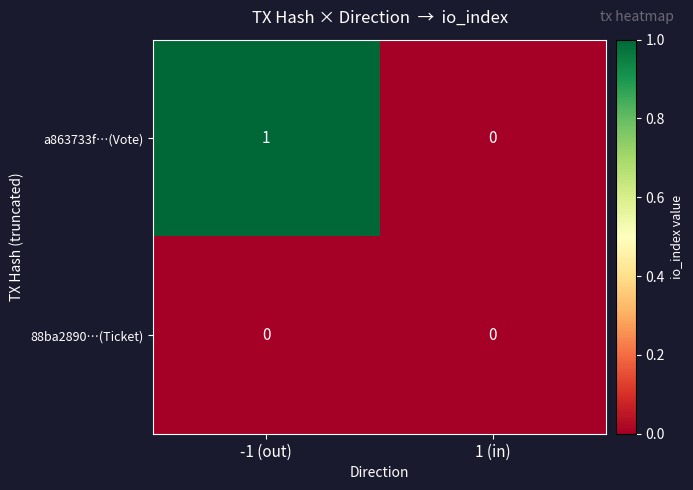

Rank the categories by a863733f…(Vote) value from lowest to highest.

1 (in), -1 (out)